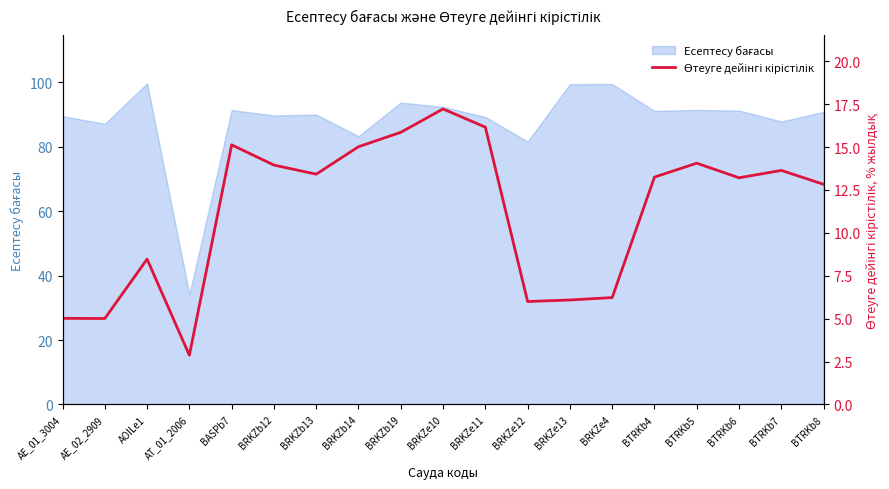

True or false: the data shows 12.8 at BTRKb8.

True